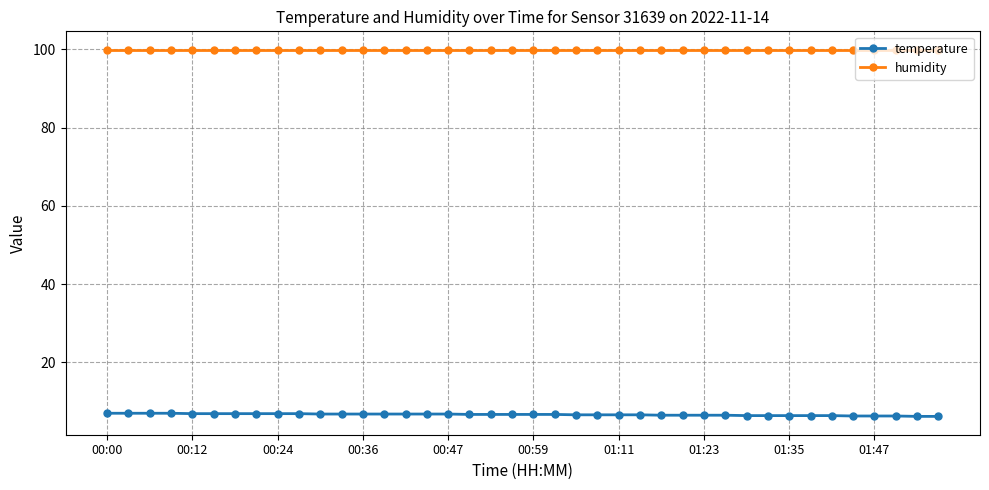

True or false: temperature and humidity intersect in this chart.

False